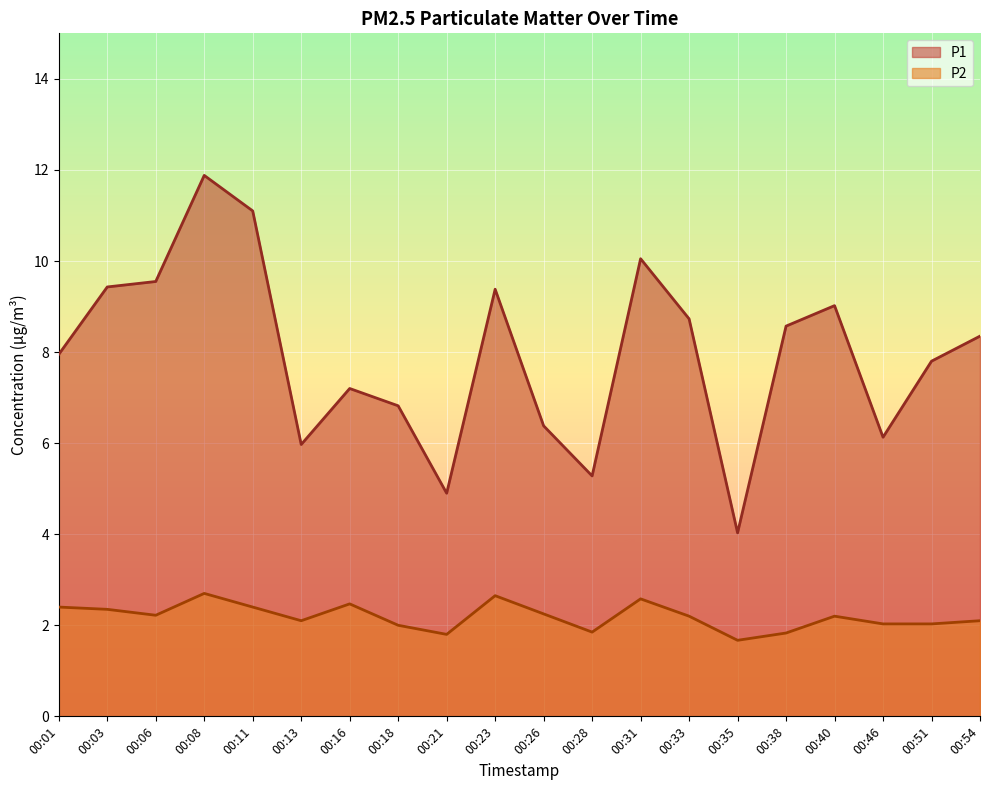

In P1, how many points are lower than both neighbors (excluding endpoints)?

5